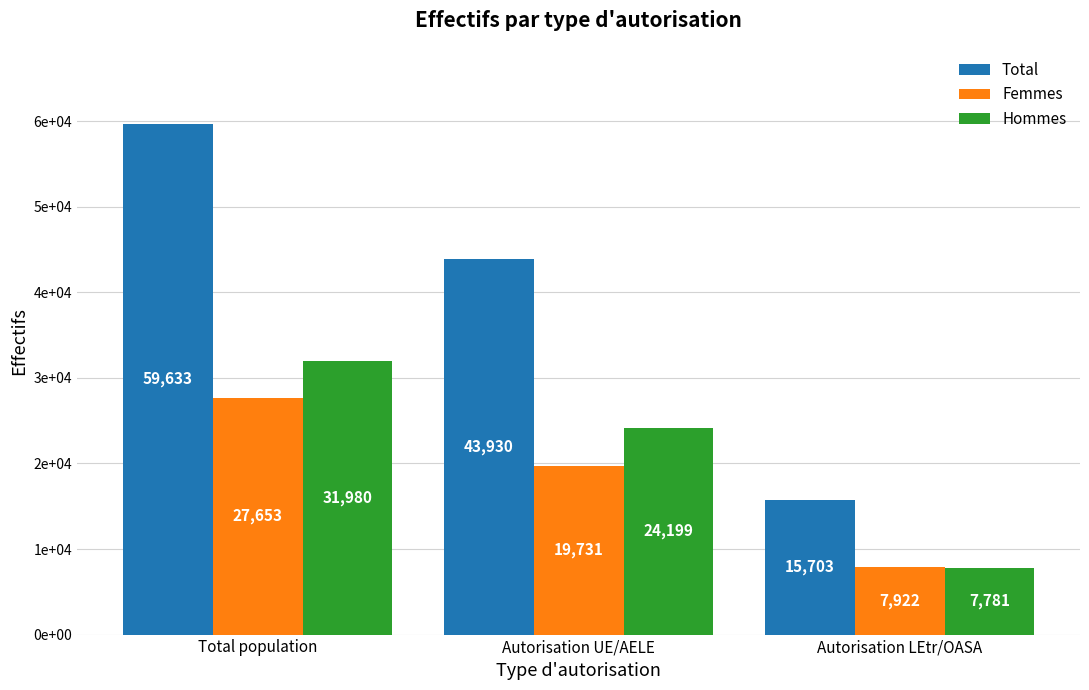

What is the value of the Total bar at the 1st from the left?

59633